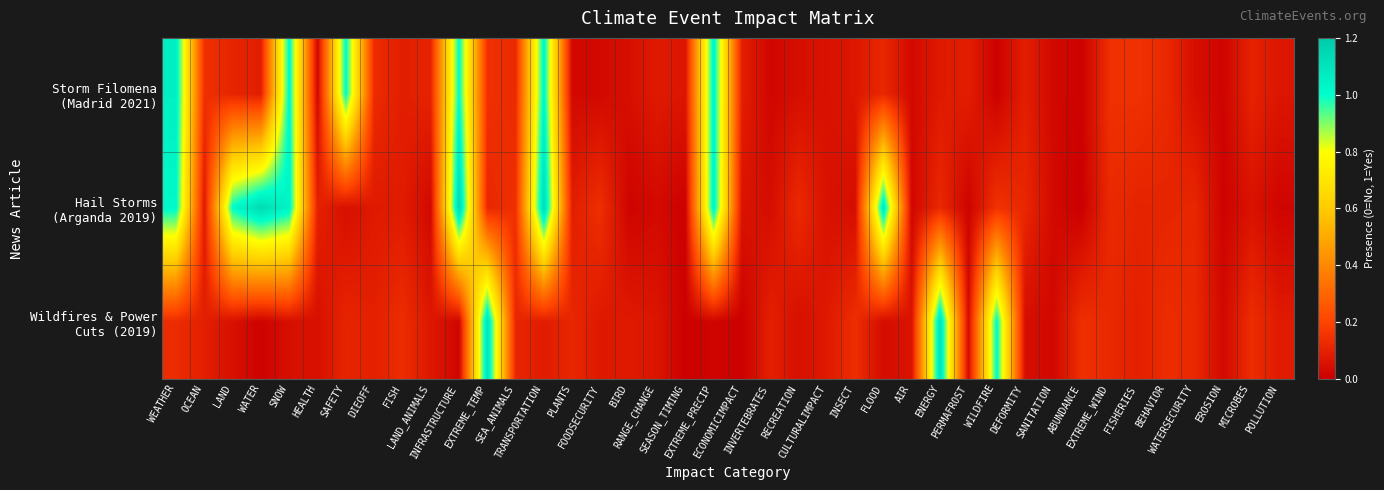

Rank the series by their average value, from highest to lowest.

Hail Storms (Arganda 2019), Storm Filomena (Madrid 2021), Wildfires & Power Cuts (2019)